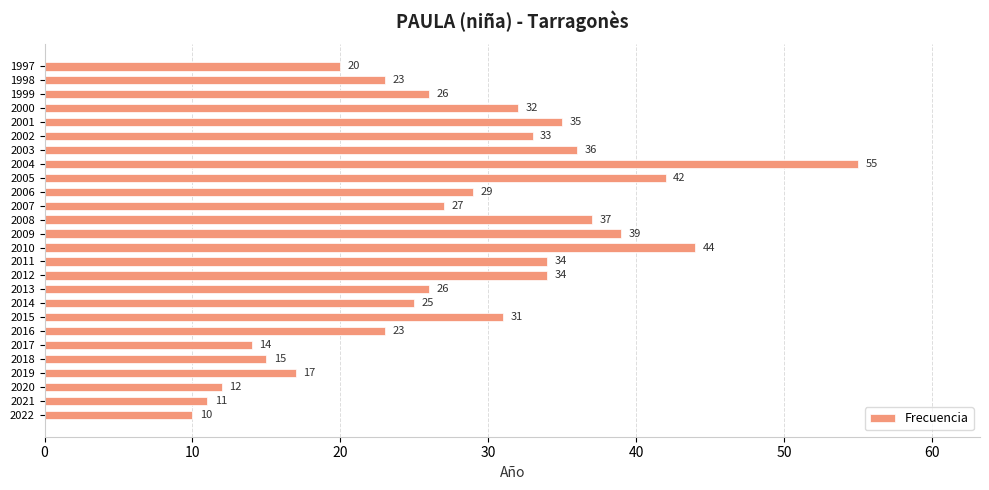

What is the smallest value displayed?

10